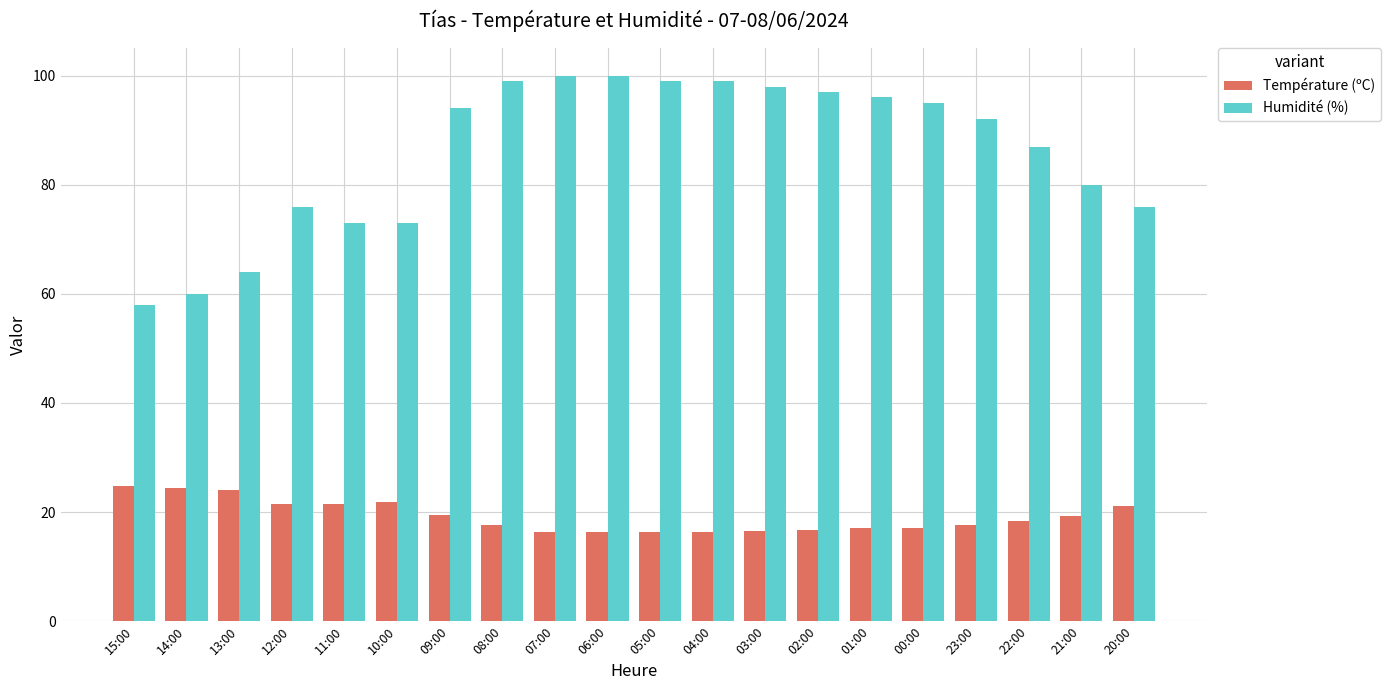

Is the value of Humidité (%) at 08:00 greater than the value of Température (ºC) at 02:00?

Yes